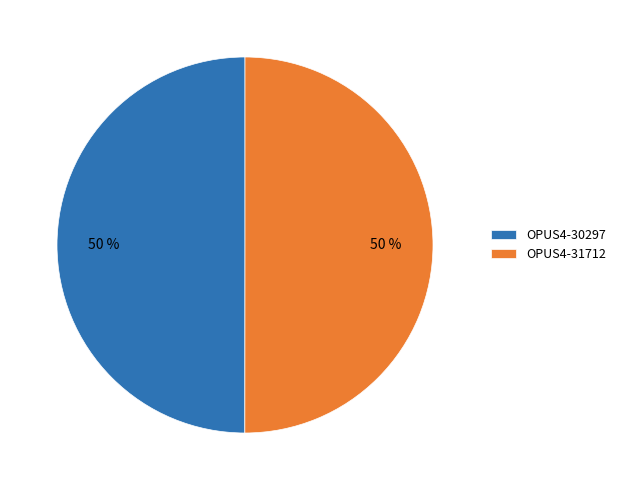

True or false: OPUS4-30297 accounts for 50% of the total.

True